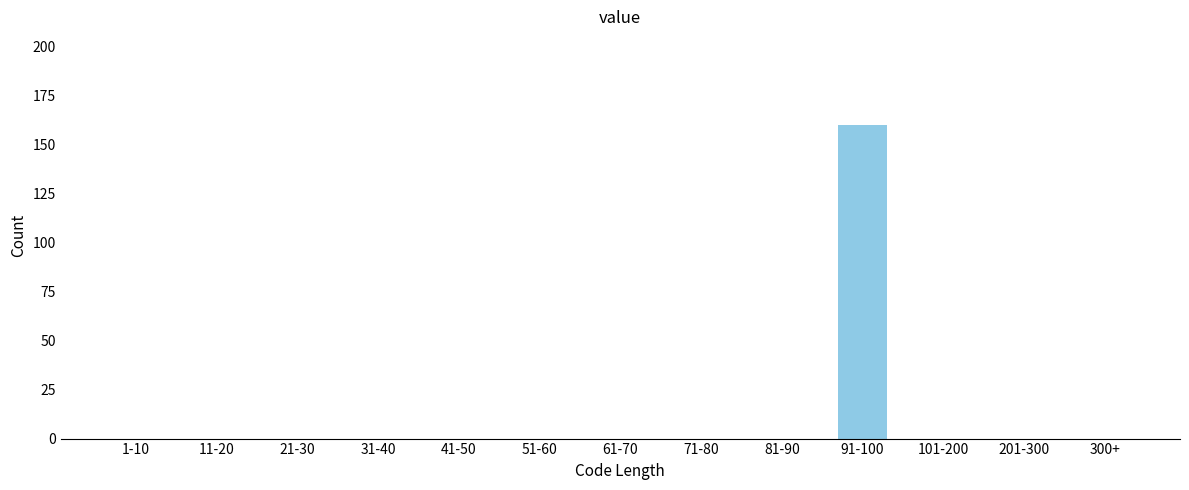

Reading right to left, transcribe all the data shown in this chart.

300+=0	201-300=0	101-200=0	91-100=160	81-90=0	71-80=0	61-70=0	51-60=0	41-50=0	31-40=0	21-30=0	11-20=0	1-10=0